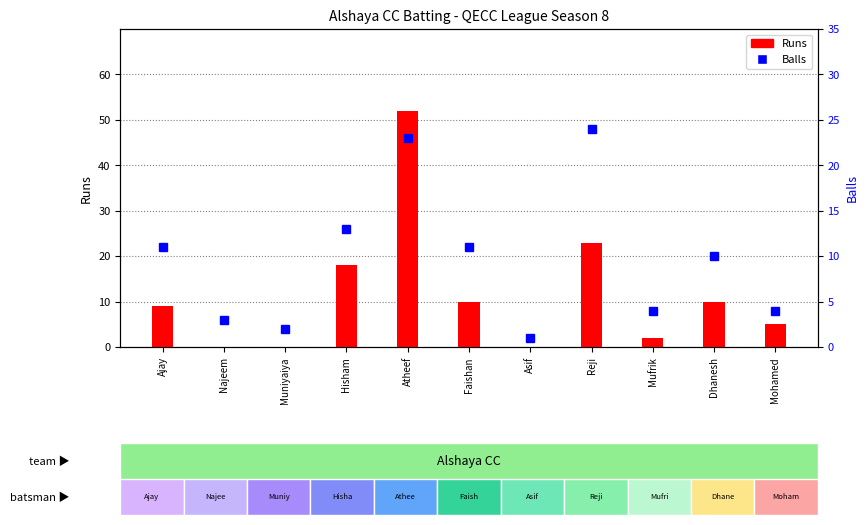

What is the sum of all Runs values?

129